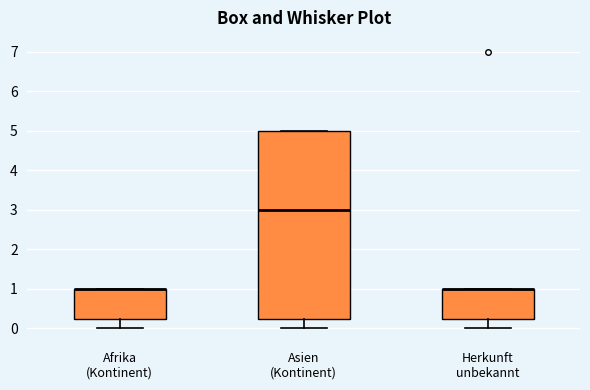

Where is the upper edge of the box for Herkunft unbekannt on the y-axis? The values are not printed on the chart, so give them approximately, as read against the axis.

1.0